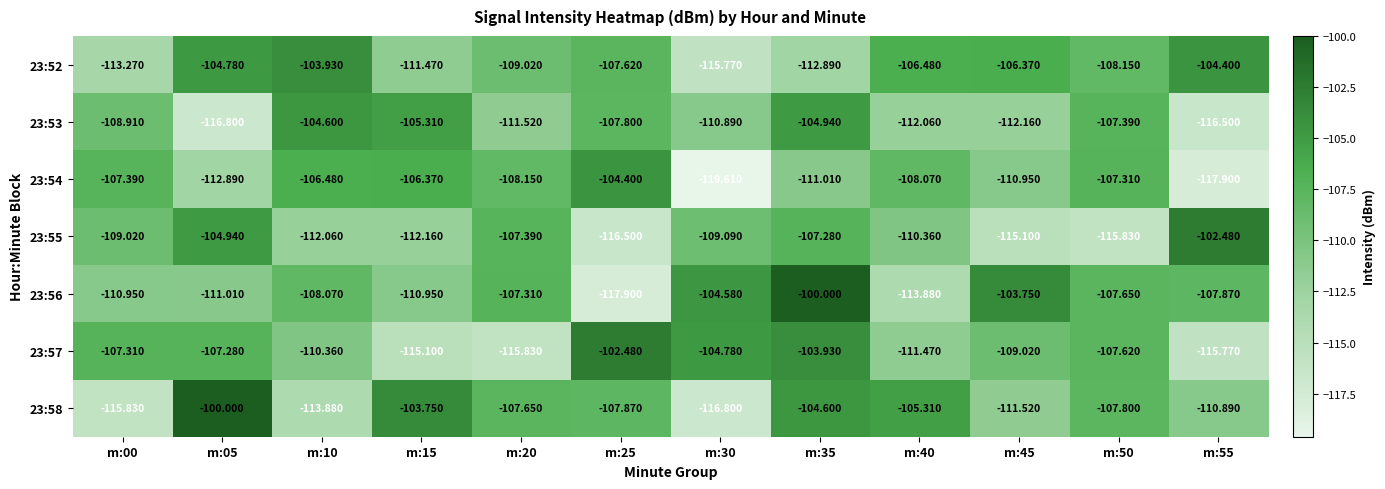

Is the value of 23:54 at m:50 greater than the value of 23:56 at m:40?

Yes